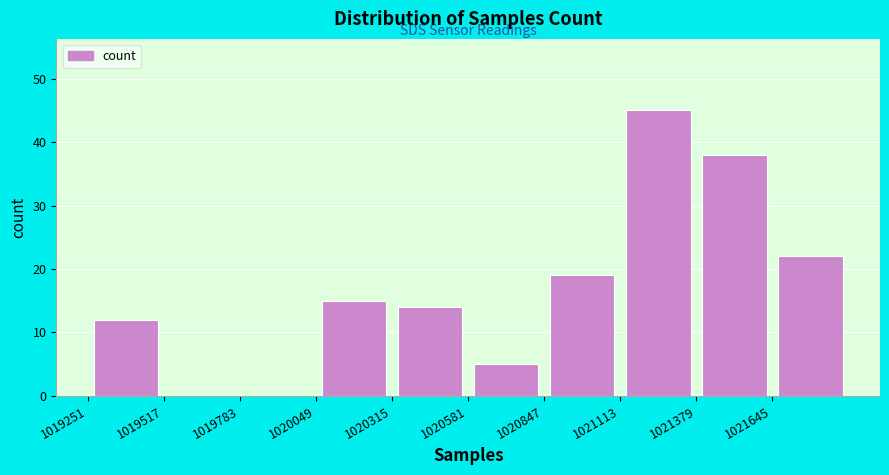

Reading left to right, list every bar in this chart as the range it spans on the x-axis followed by its height. Neither the bar edges nor the heights are printed on the chart, so give them approximately, as read against the axes.

1019250 to 1019500: 12
1019500 to 1019800: 0
1019800 to 1020050: 0
1020050 to 1020300: 15
1020300 to 1020600: 14
1020600 to 1020850: 5
1020850 to 1021100: 19
1021100 to 1021400: 45
1021400 to 1021650: 38
1021650 to 1021900: 22